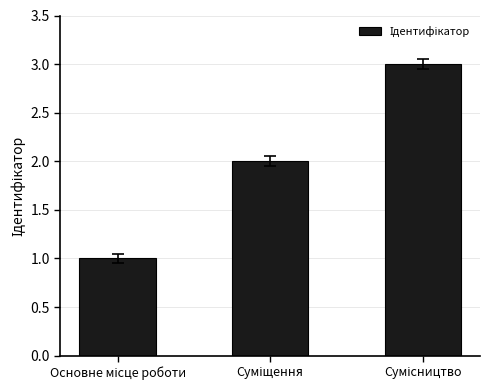

What is the sum of all values?

6